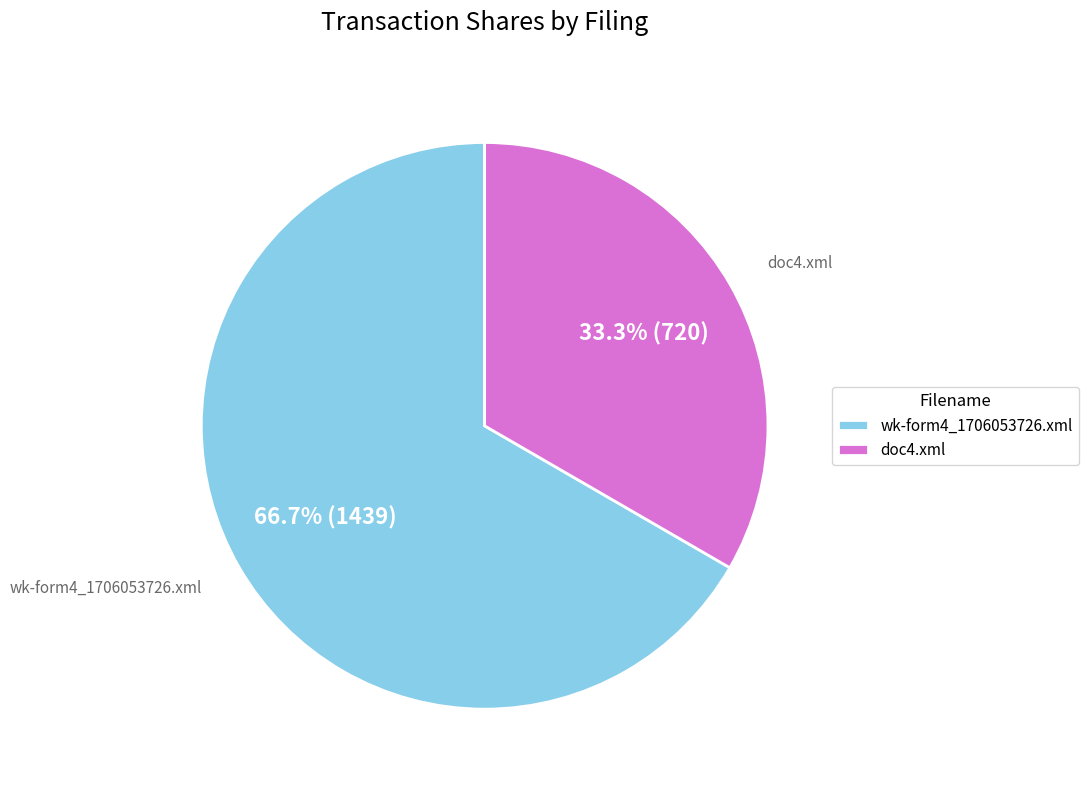

Is there any slice that represents more than half of the pie?

Yes